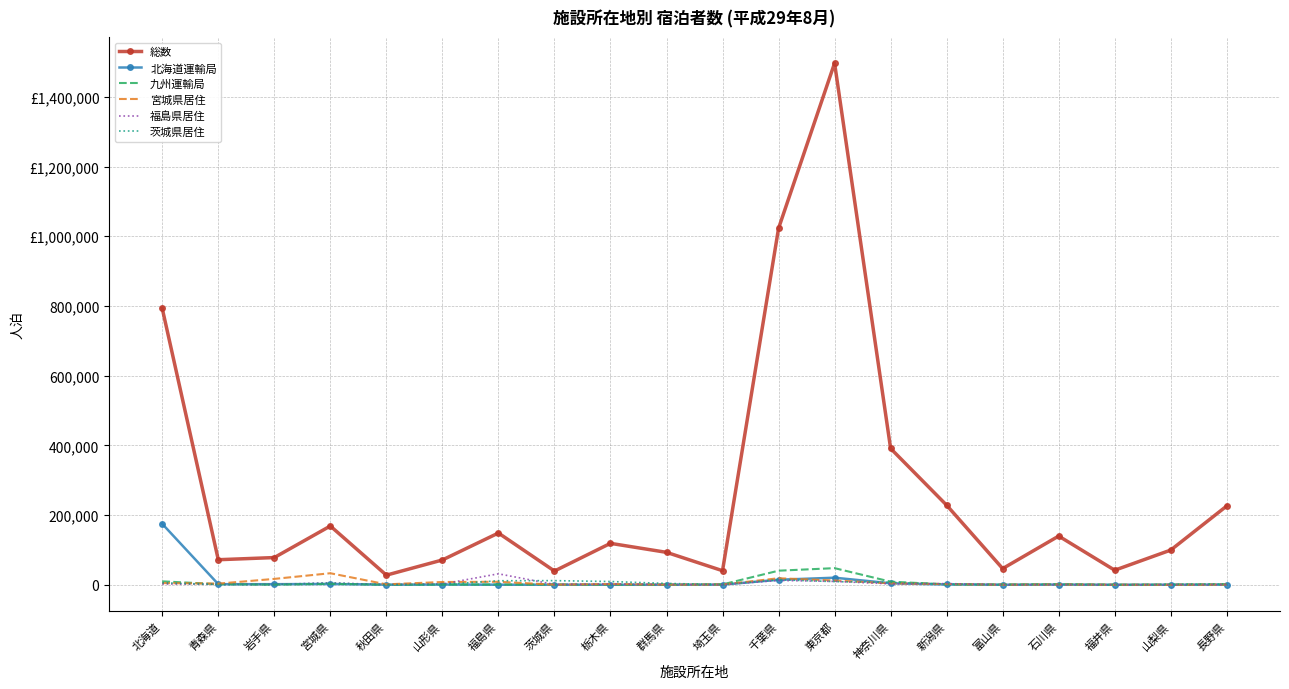

Reading left to right, what are all the values shown in this chart?

総数: 北海道=792734	青森県=71932	岩手県=78128	宮城県=168669	秋田県=27632	山形県=71211	福島県=148538	茨城県=39426	栃木県=118912	群馬県=93090	埼玉県=40414	千葉県=1022718	東京都=1496706	神奈川県=391117	新潟県=228316	富山県=46486	石川県=139810	福井県=41802	山梨県=99636	長野県=226197
北海道運輸局: 北海道=174798	青森県=1707	岩手県=1686	宮城県=2299	秋田県=400	山形県=727	福島県=224	茨城県=229	栃木県=91	群馬県=96	埼玉県=520	千葉県=14403	東京都=20303	神奈川県=4332	新潟県=884	富山県=176	石川県=537	福井県=47	山梨県=129	長野県=472
九州運輸局: 北海道=9866	青森県=1787	岩手県=465	宮城県=2802	秋田県=199	山形県=703	福島県=717	茨城県=713	栃木県=423	群馬県=269	埼玉県=1081	千葉県=40435	東京都=47753	神奈川県=8961	新潟県=1109	富山県=670	石川県=1548	福井県=144	山梨県=367	長野県=1180
宮城県居住: 北海道=4952	青森県=3318	岩手県=16905	宮城県=33137	秋田県=1261	山形県=8005	福島県=8630	茨城県=351	栃木県=2030	群馬県=578	埼玉県=766	千葉県=18748	東京都=12257	神奈川県=4151	新潟県=2123	富山県=177	石川県=906	福井県=68	山梨県=161	長野県=619
福島県居住: 北海道=2341	青森県=1253	岩手県=1144	宮城県=5701	秋田県=426	山形県=2224	福島県=31510	茨城県=977	栃木県=2149	群馬県=805	埼玉県=396	千葉県=12478	東京都=9662	神奈川県=2770	新潟県=3344	富山県=203	石川県=521	福井県=83	山梨県=207	長野県=484
茨城県居住: 北海道=5836	青森県=848	岩手県=829	宮城県=4857	秋田県=209	山形県=1046	福島県=11567	茨城県=11906	栃木県=9369	群馬県=3898	埼玉県=606	千葉県=14606	東京都=9083	神奈川県=6887	新潟県=2344	富山県=389	石川県=1675	福井県=91	山梨県=1417	長野県=2155